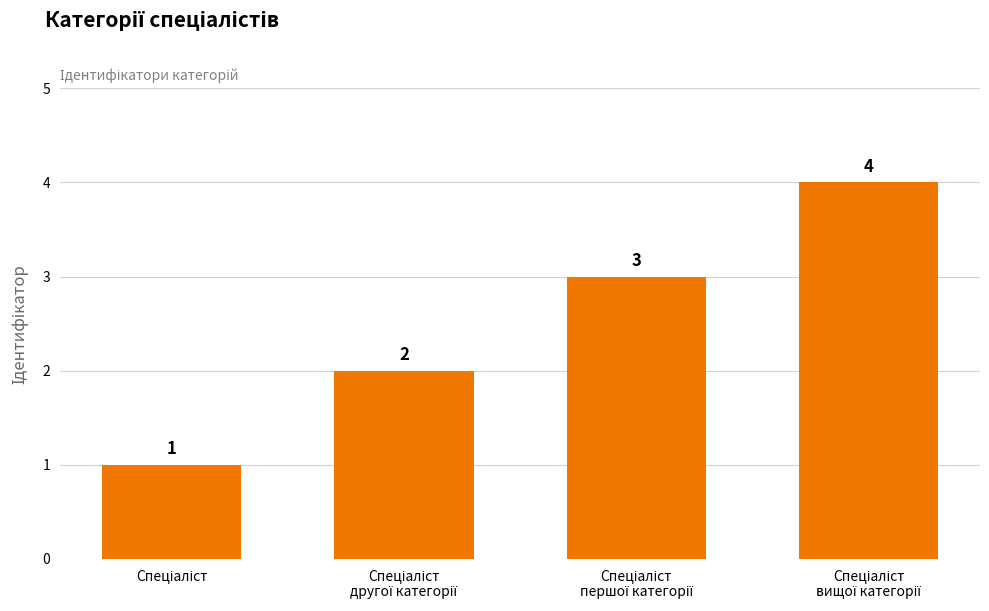

What is the greatest value displayed?

4